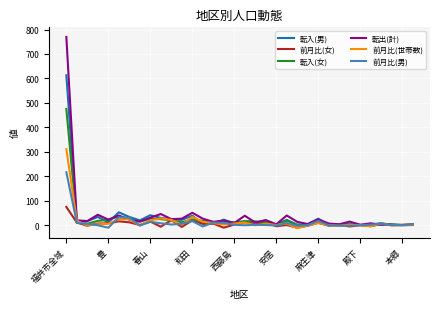

Which series has the largest range (max minus min)?

転出(計)